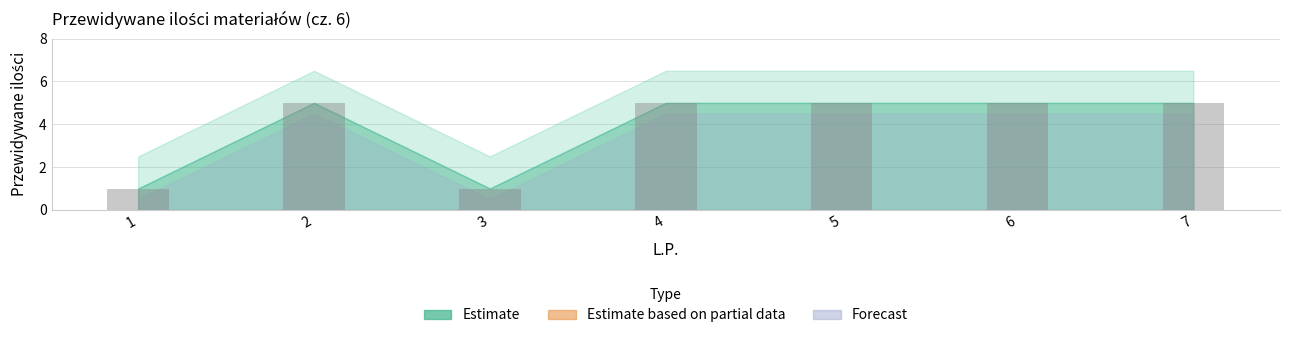

The chart shows a value of 1 at 6. True or false?

False